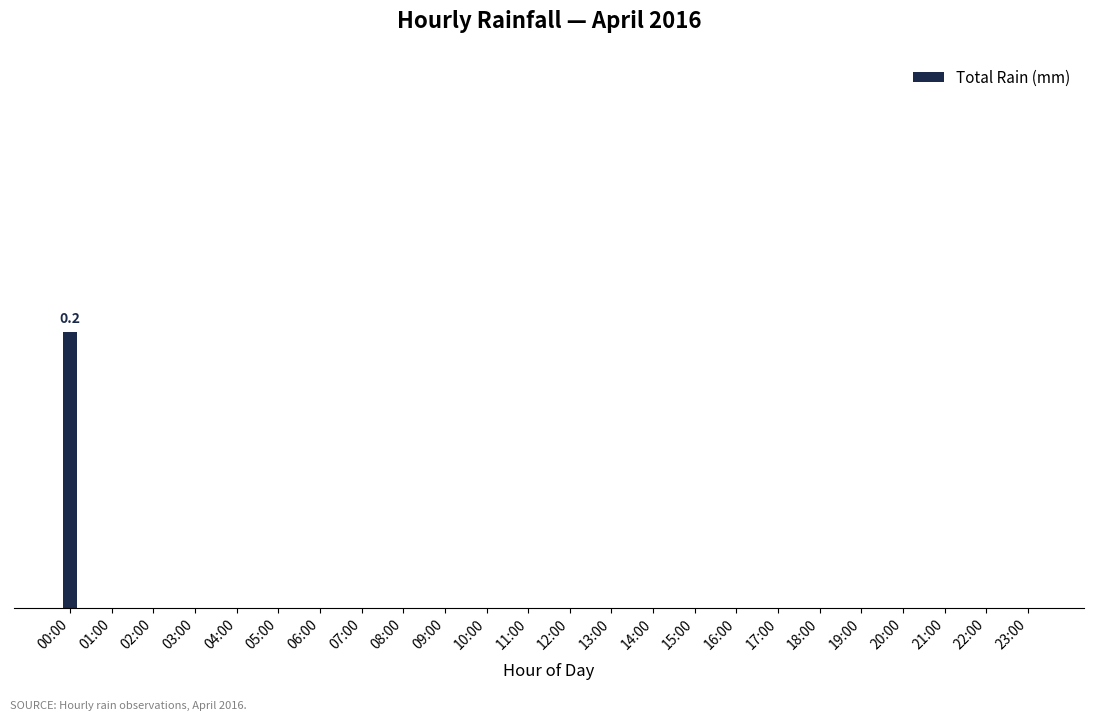

Does the chart contain stacked bars?

No